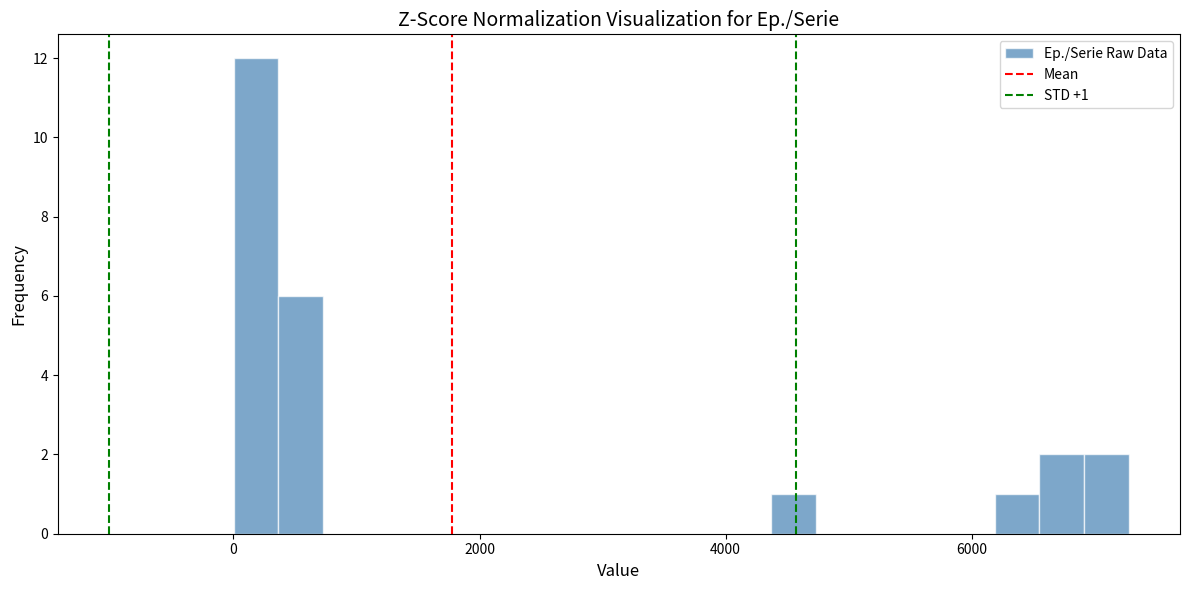

Read against the x-axis, roughly where is the centre of the tallest bar?

200